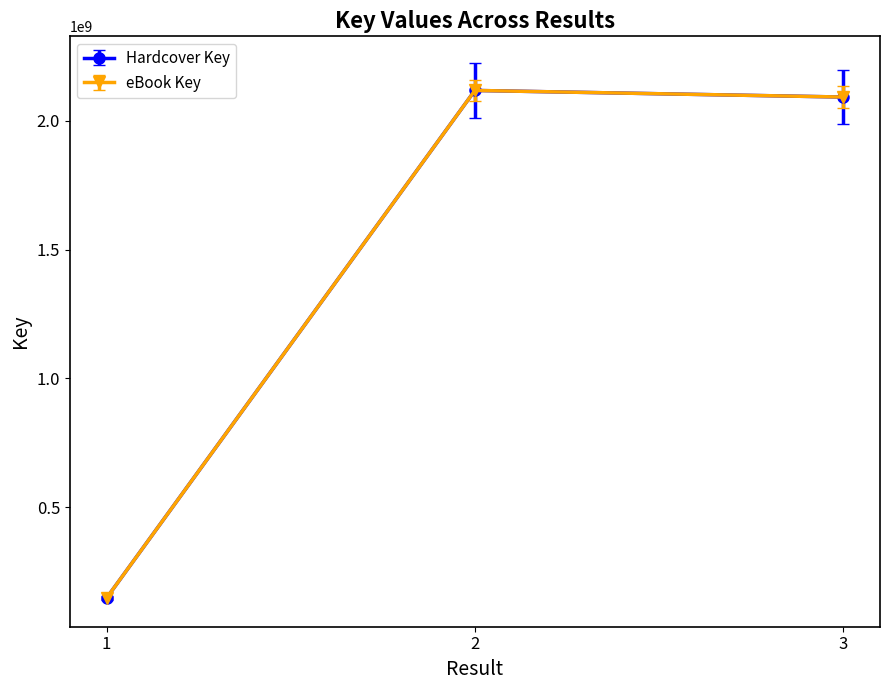

True or false: Hardcover Key has a value of 2117627280.0 at 2.

True